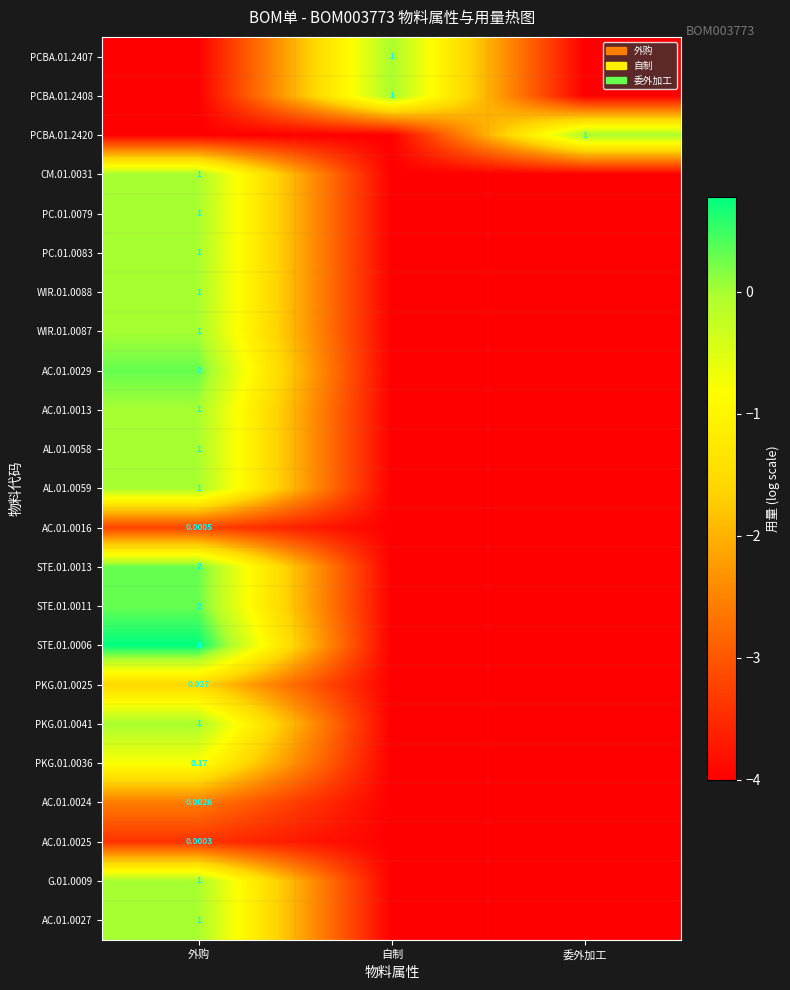

At which category does the chart reach its peak across all series?

外购